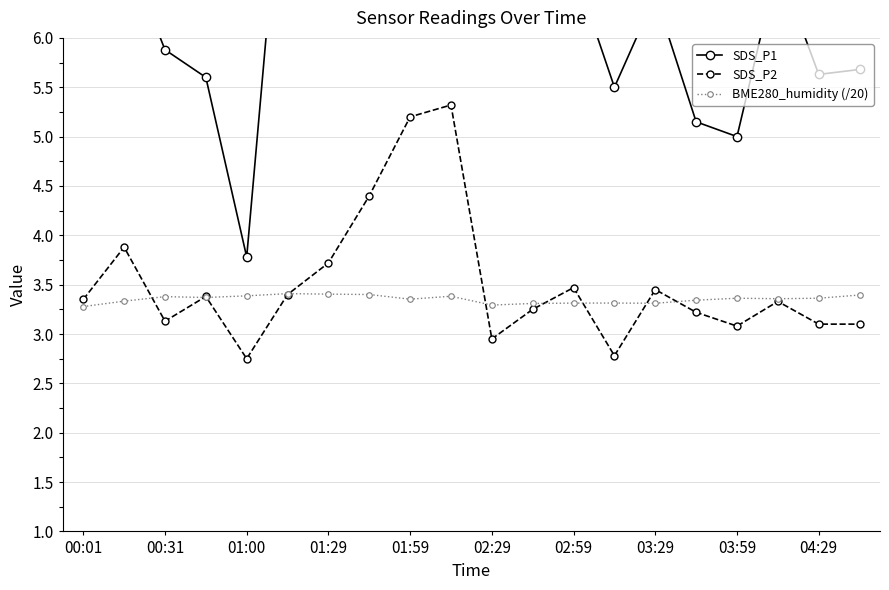

The SDS_P2 series shows 3.1 at 03:59. True or false?

True